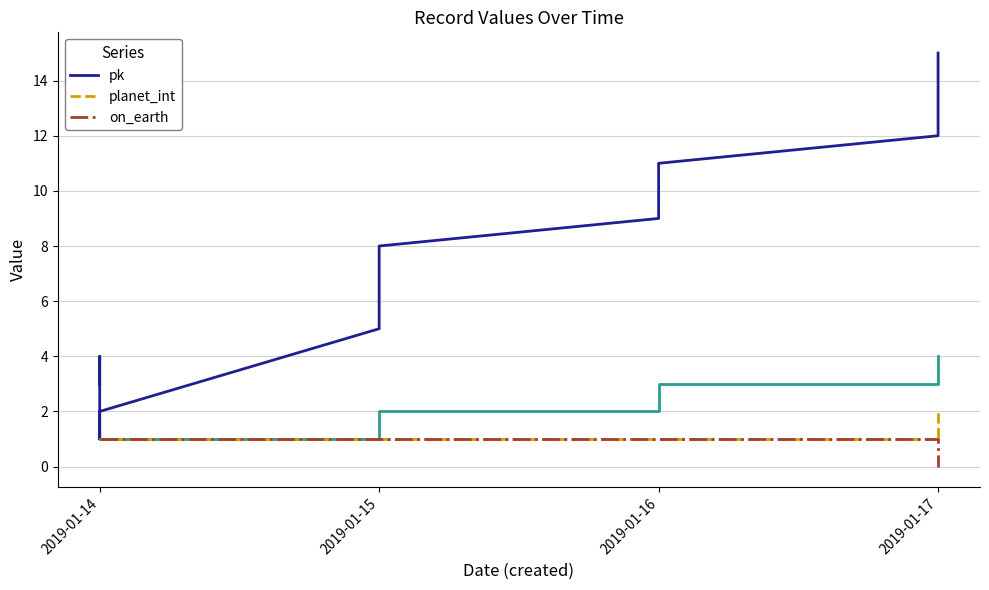

Which series has the largest total across all categories?

pk